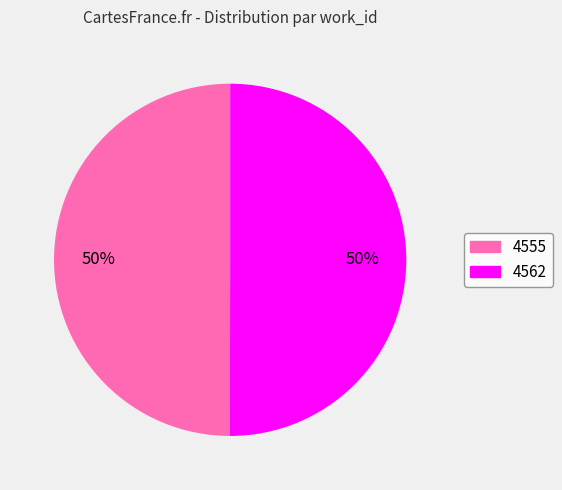

Do 4555 and 4562 together represent more than half of the pie?

Yes